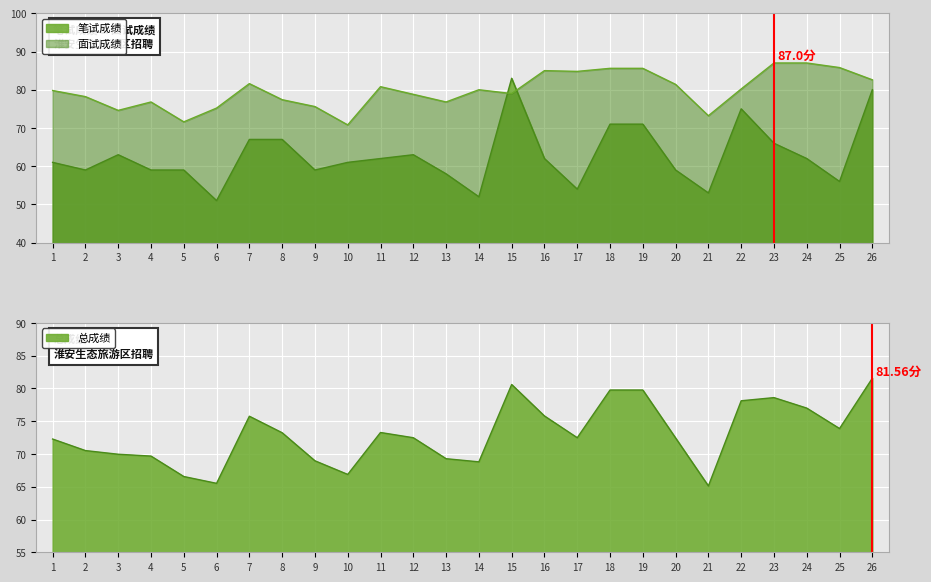

Which series changed the most between 7 and 17?

笔试成绩